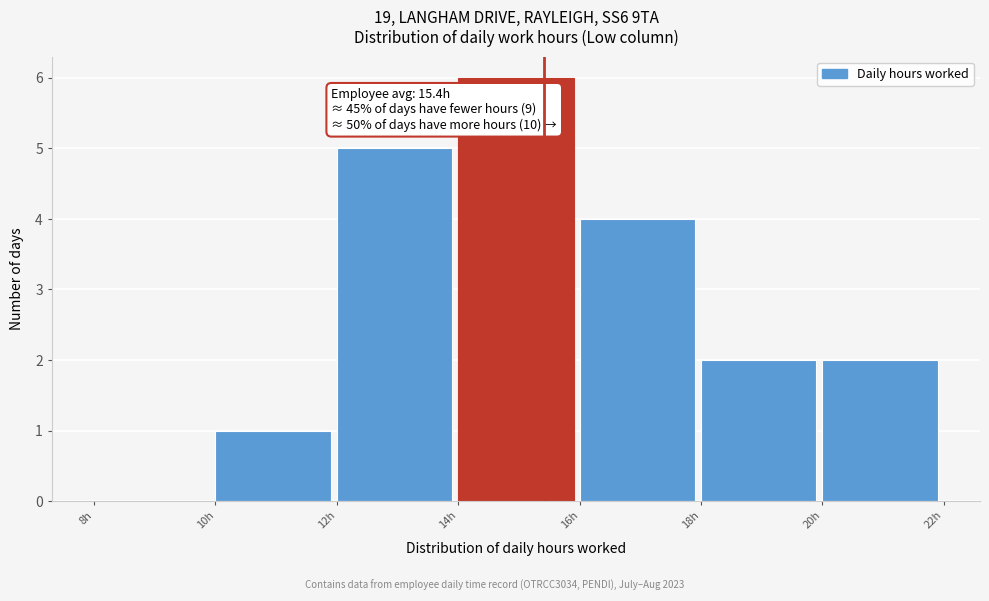

Over which range of the x-axis is the bar tallest?

14 to 16